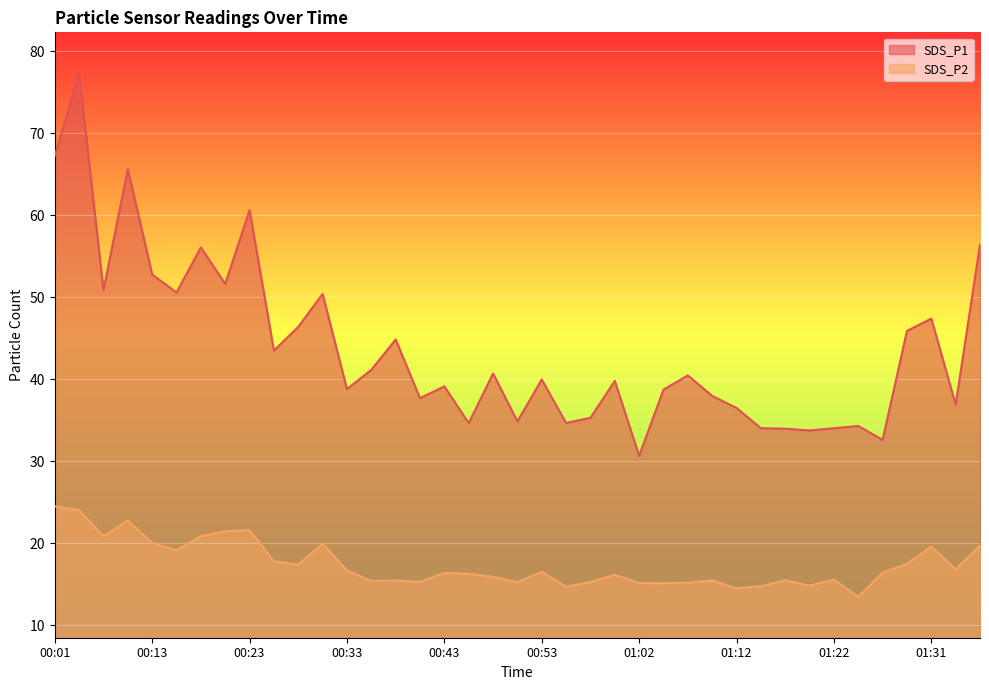

Rank the series by their average value, from highest to lowest.

SDS_P1, SDS_P2